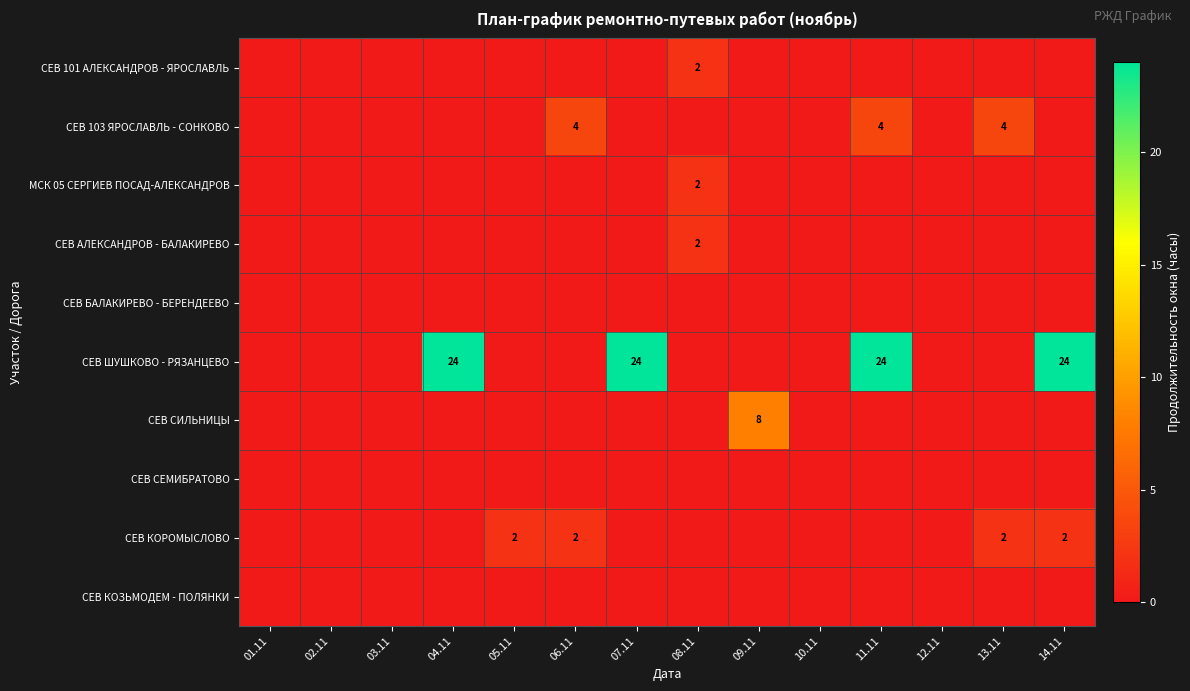

Is the value of СЕВ БАЛАКИРЕВО - БЕРЕНДЕЕВО at 10.11 greater than the value of СЕВ 103 ЯРОСЛАВЛЬ - СОНКОВО at 12.11?

No